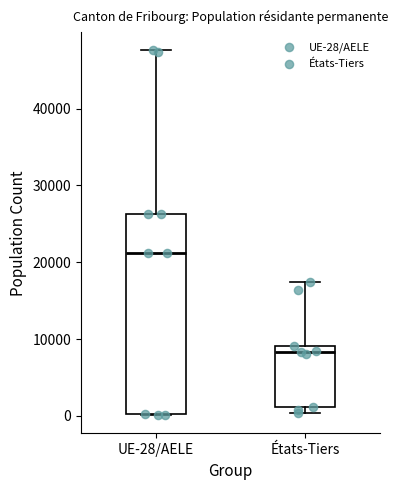

Where does the upper whisker of the box for UE-28/AELE end on the y-axis? The values are not printed on the chart, so give them approximately, as read against the axis.

48000